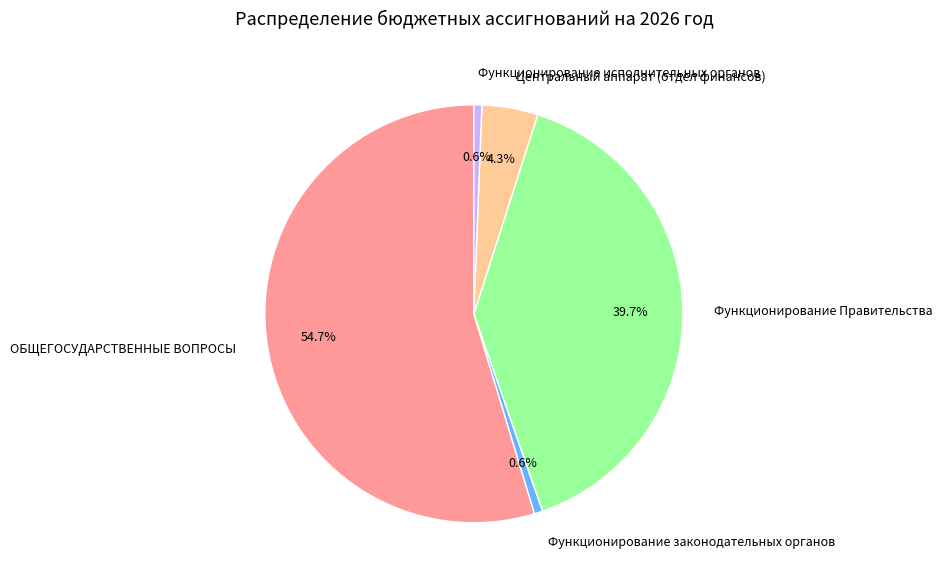

To the nearest percent, what portion does Центральный аппарат (отдел финансов) represent?

4%